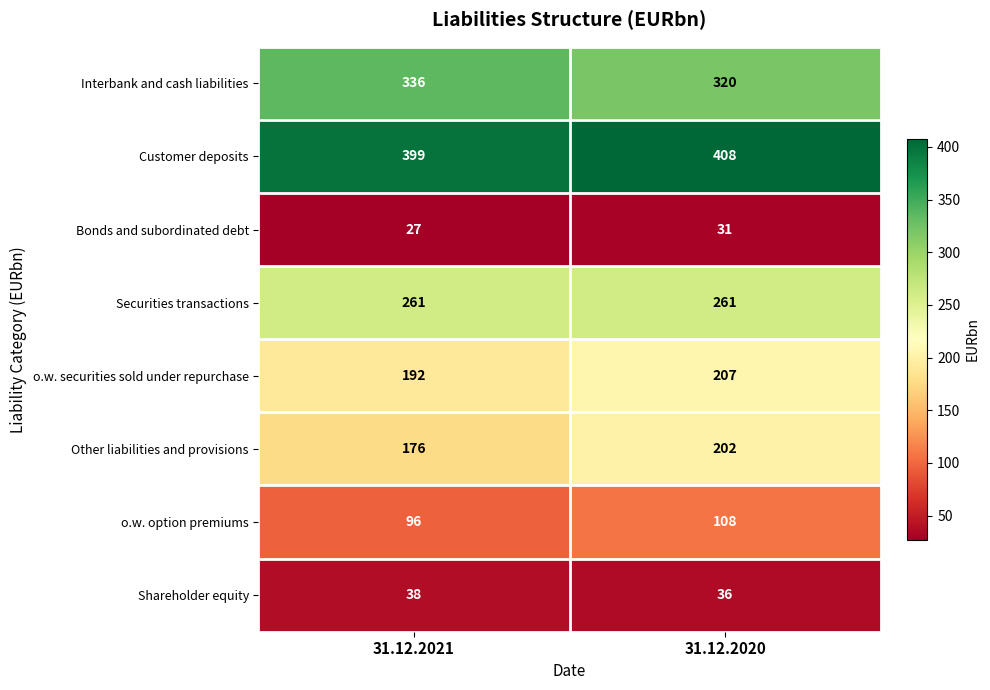

The o.w. option premiums series shows 65 at 31.12.2021. True or false?

False